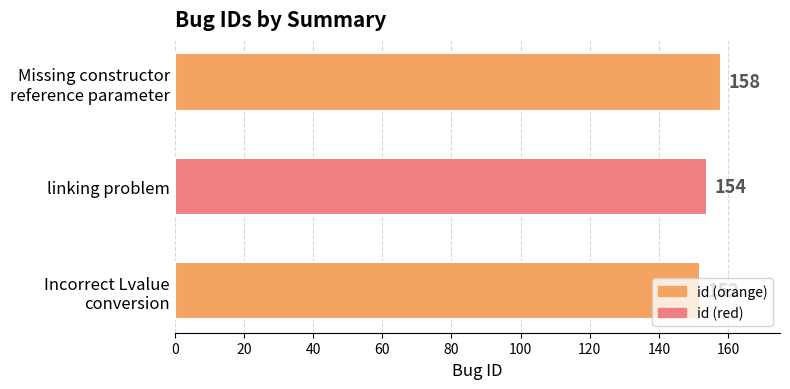

How many data points are less than 154?

1